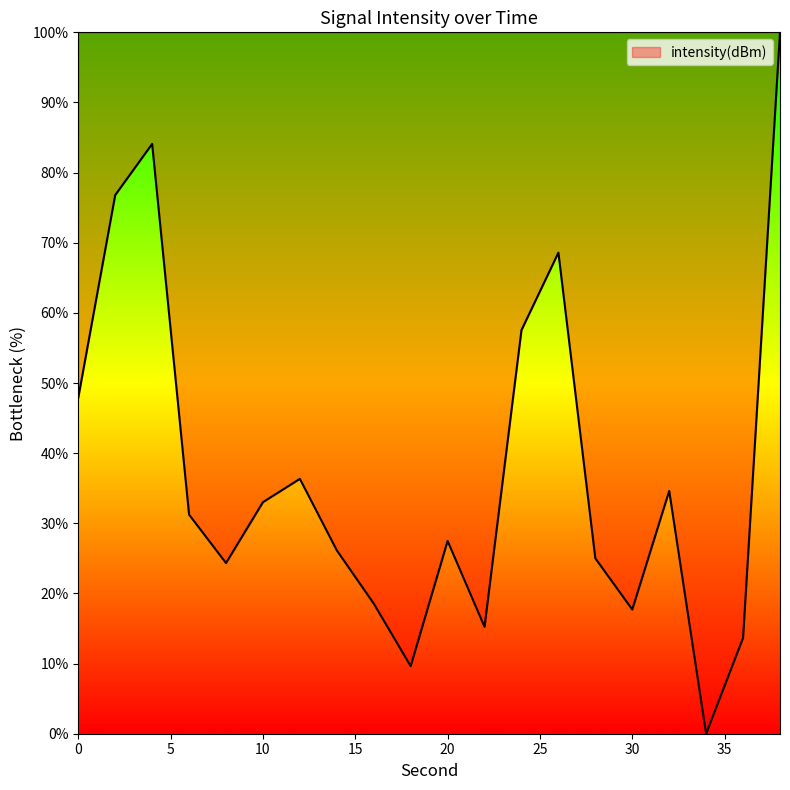

What is the difference between the maximum and minimum values?

100.0